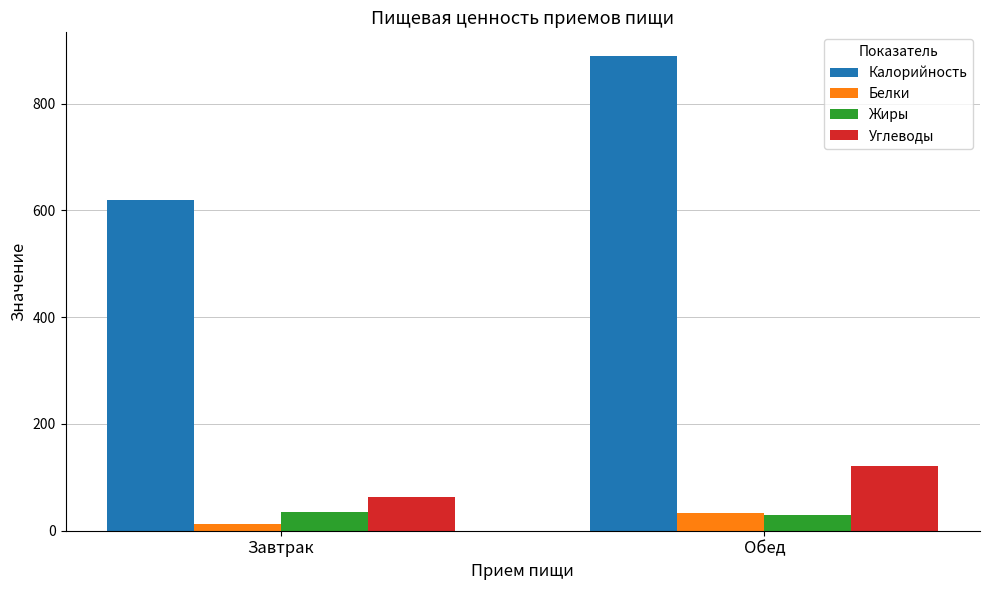

Which series has the largest range (max minus min)?

Калорийность